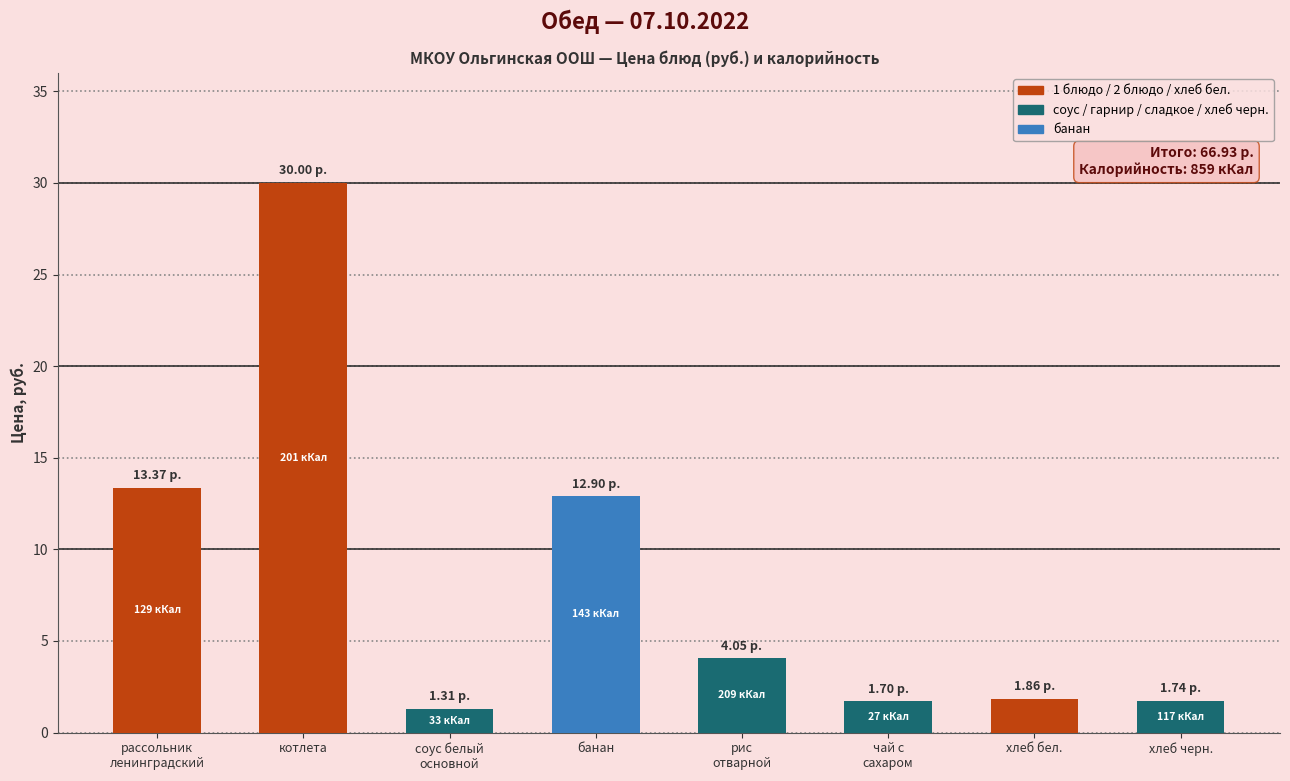

Which category has the highest value across all series?

котлета